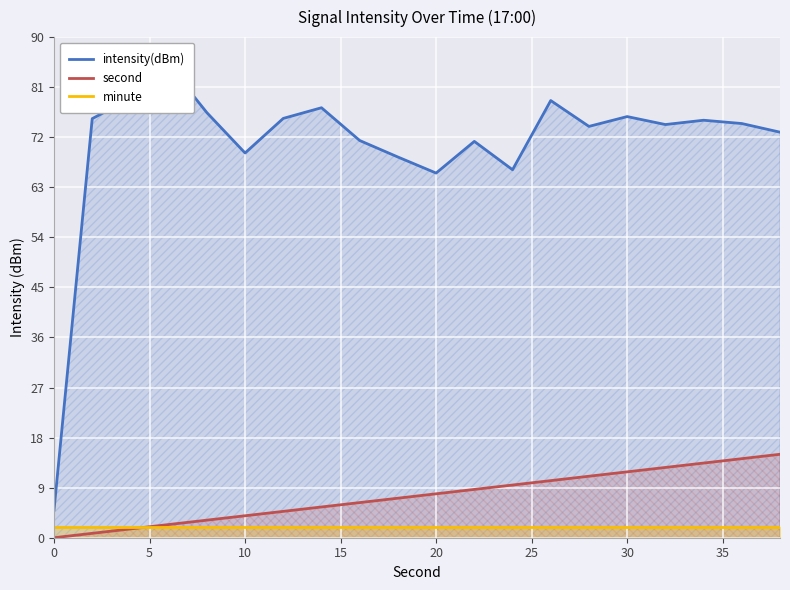

What is the lowest value of the minute series?

2.0